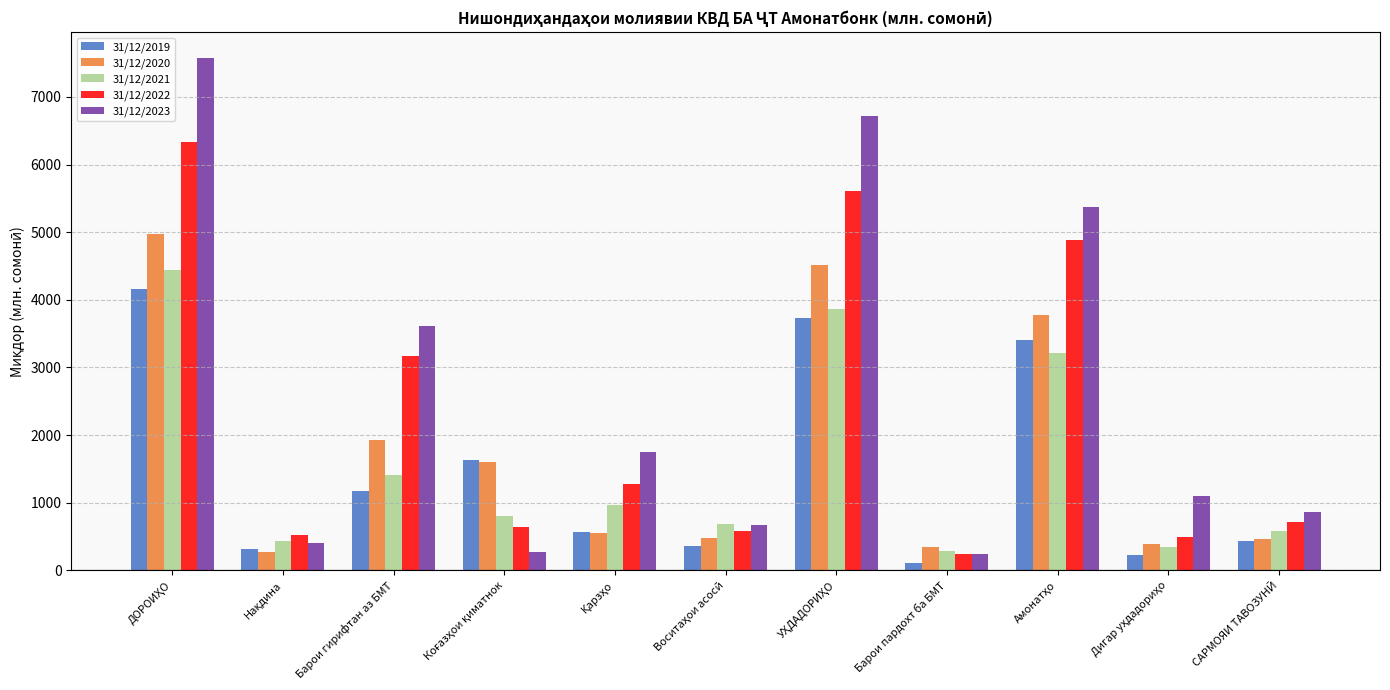

What is the sum of all 31/12/2022 values?

24489.7